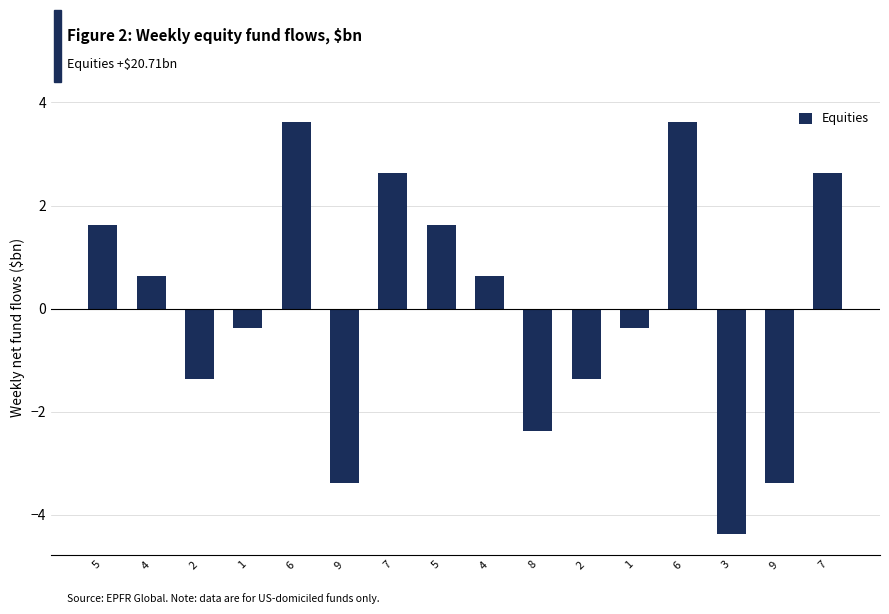

How many bars are there in total?

16